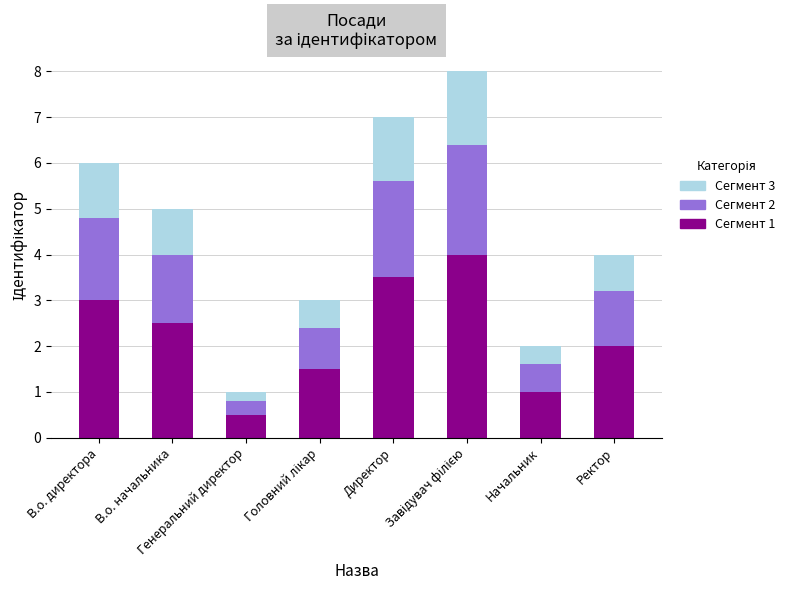

What is the maximum value for Сегмент 1?

4.0